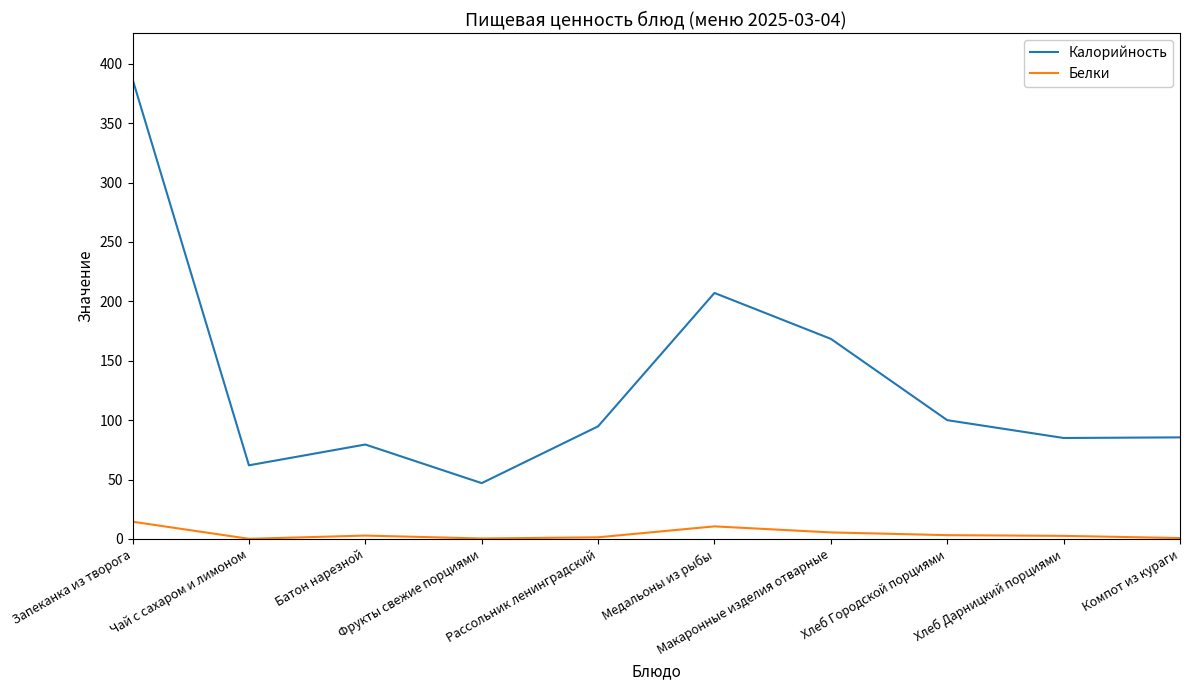

Which category has the lowest value in the Калорийность series?

Фрукты свежие порциями